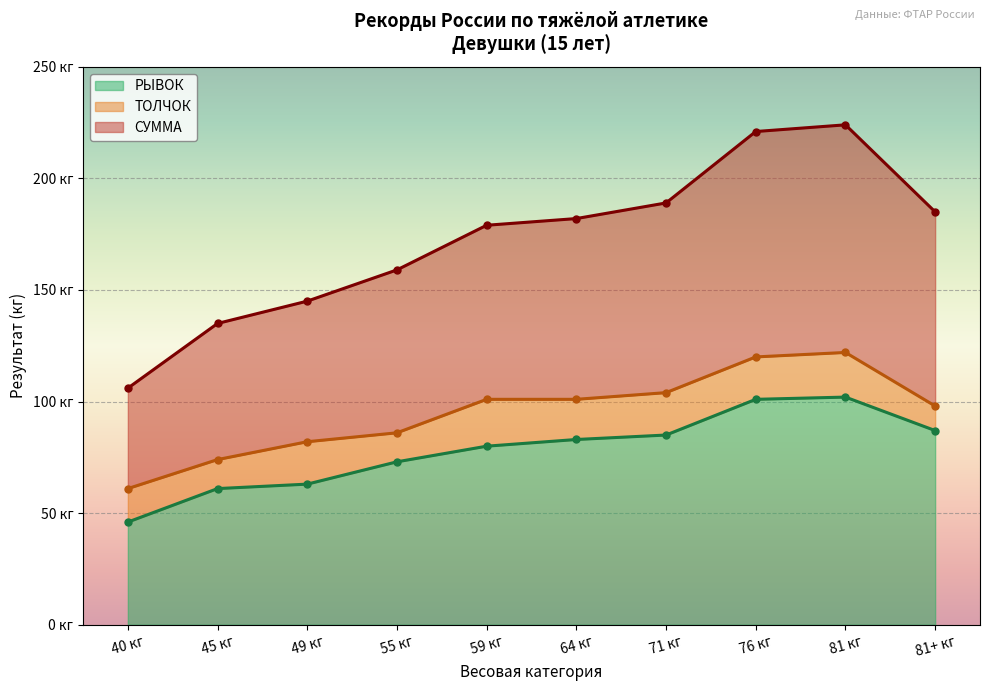

Reading left to right, extract all data points from this chart.

РЫВОК: 46	61	63	73	80	83	85	101	102	87
ТОЛЧОК: 61	74	82	86	101	101	104	120	122	98
СУММА: 106	135	145	159	179	182	189	221	224	185